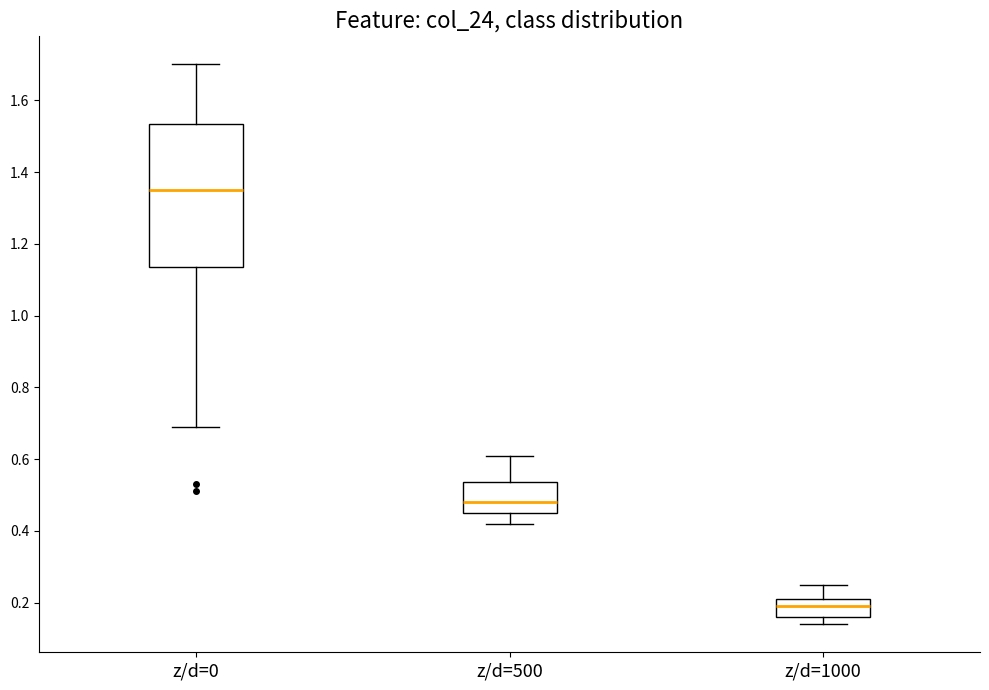

Where is the upper edge of the box for z/d=0 on the y-axis? The values are not printed on the chart, so give them approximately, as read against the axis.

1.54